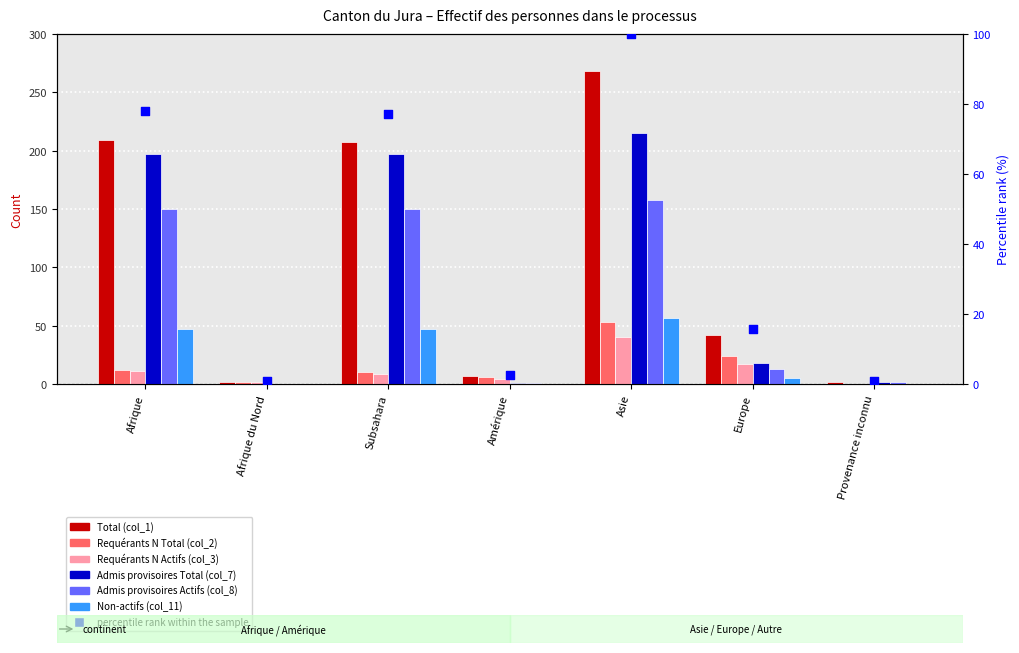

Is the value of Requérants N Actifs (col_3) at Europe greater than the value of Admis provisoires Total (col_7) at Provenance inconnu?

Yes